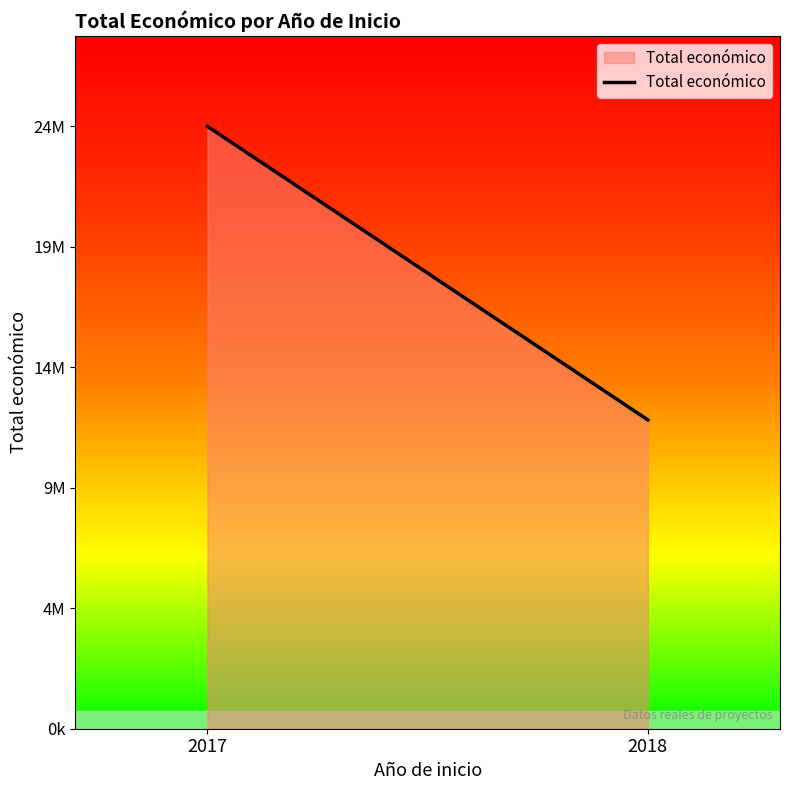

Rank the categories by value from highest to lowest.

2017, 2018